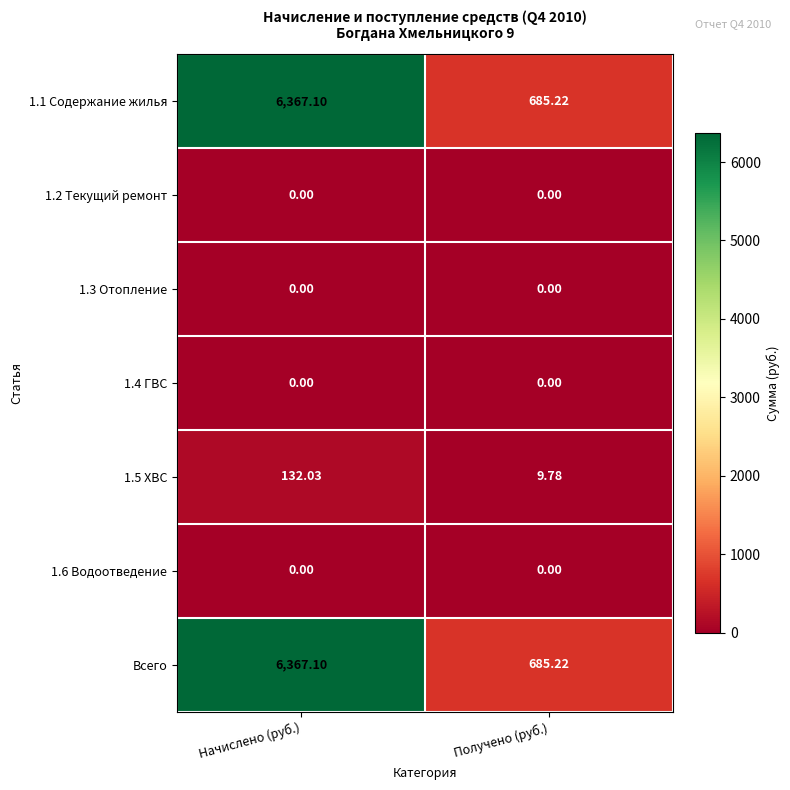

Count the number of data series in this chart.

7